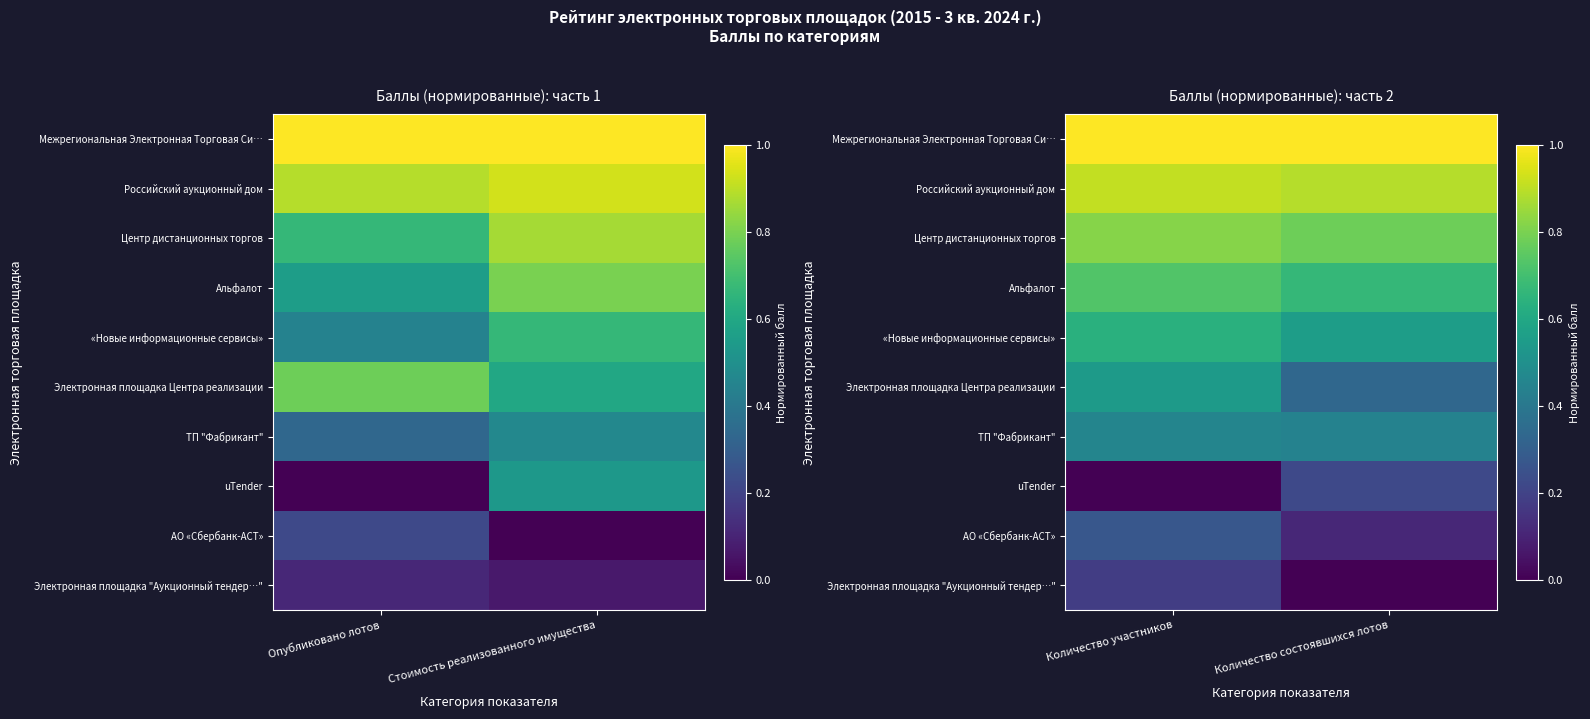

Is it true that ТП "Фабрикант" equals 0.7 at Количество участников?

False